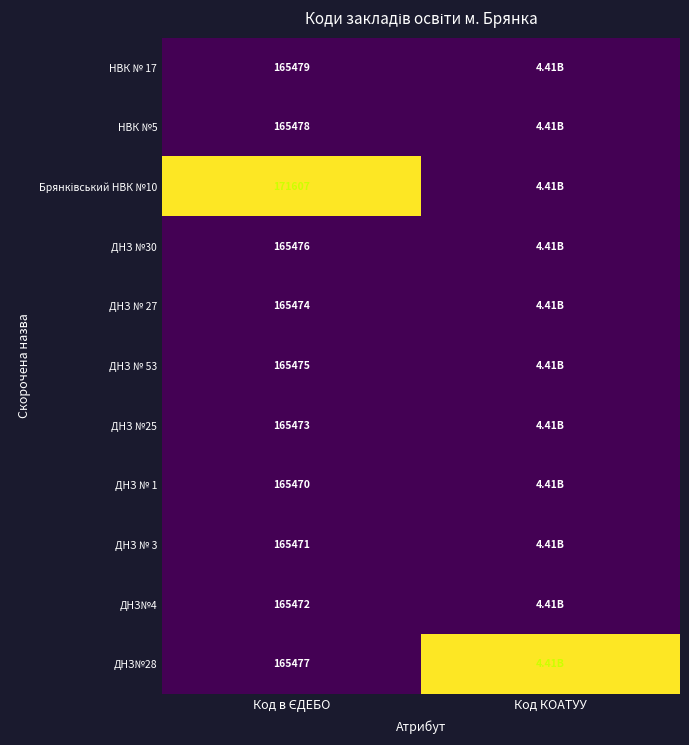

Which category has the highest value across all series?

Код в ЄДЕБО